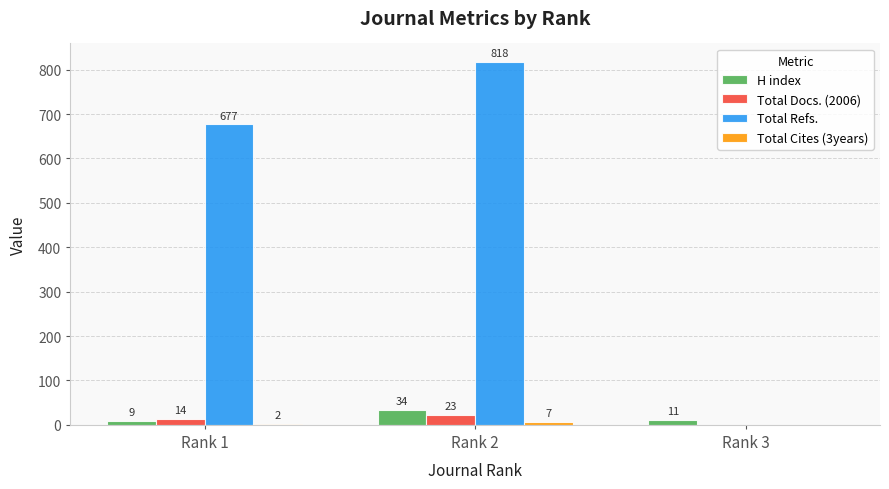

How many groups of bars are there?

3